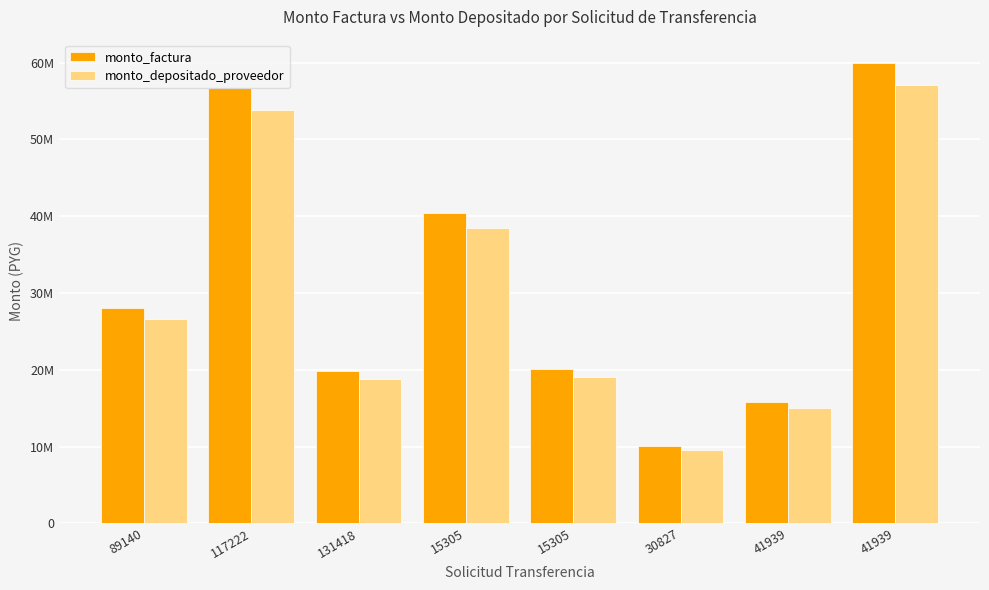

The value of monto_factura at 131418 is 5039937. True or false?

False